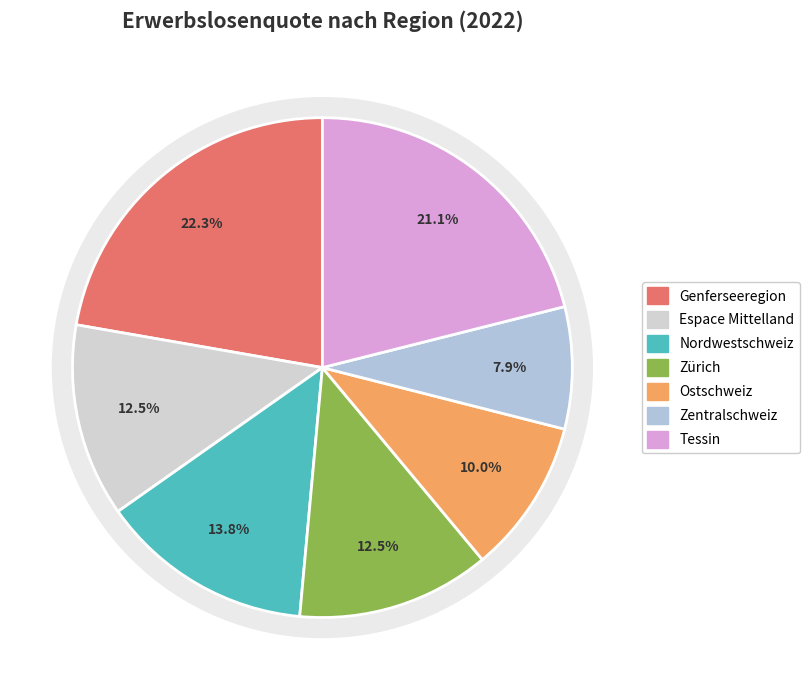

How many slices are in this pie chart?

7